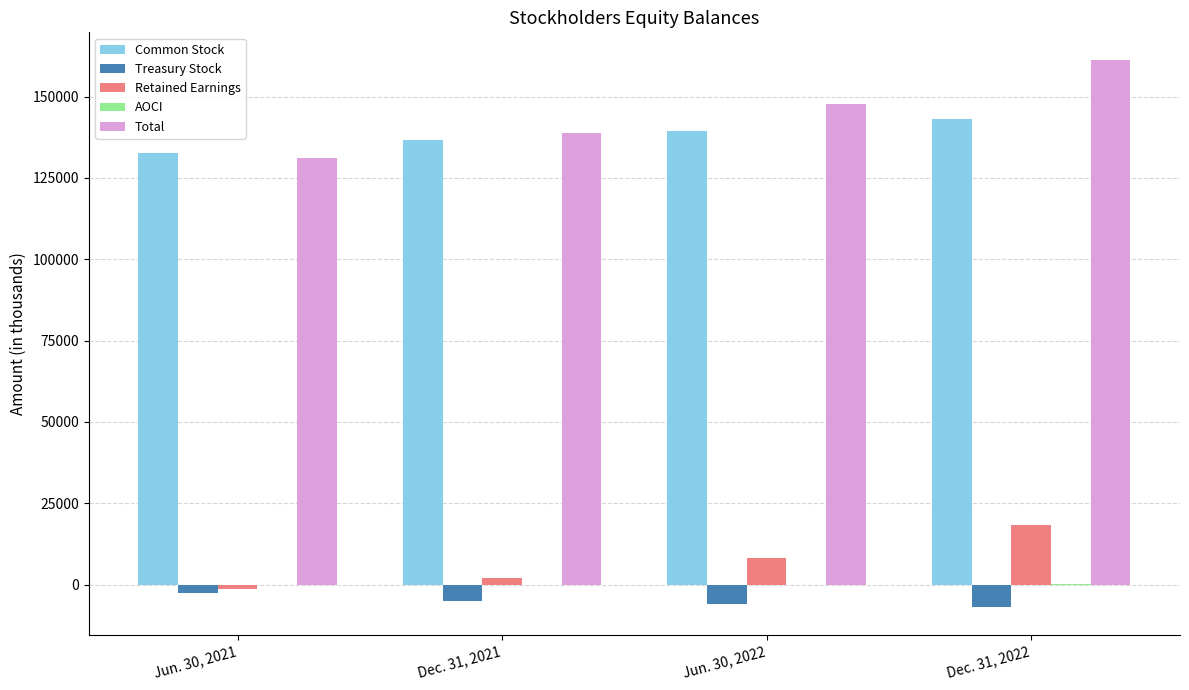

What is the sum of all Treasury Stock values?

-20306